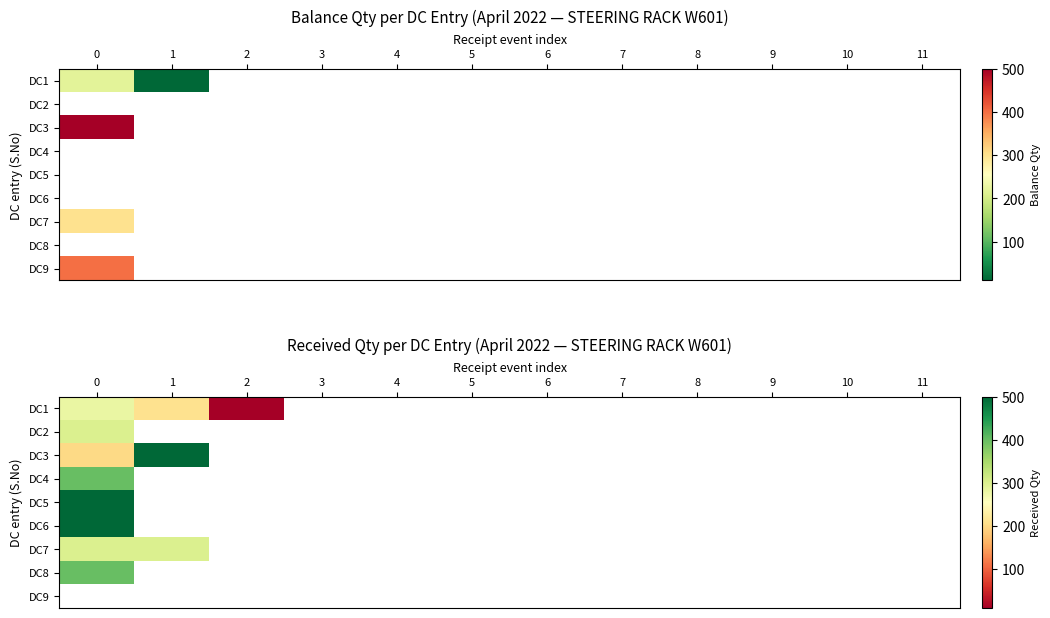

What is the maximum value shown in the chart?

500.0